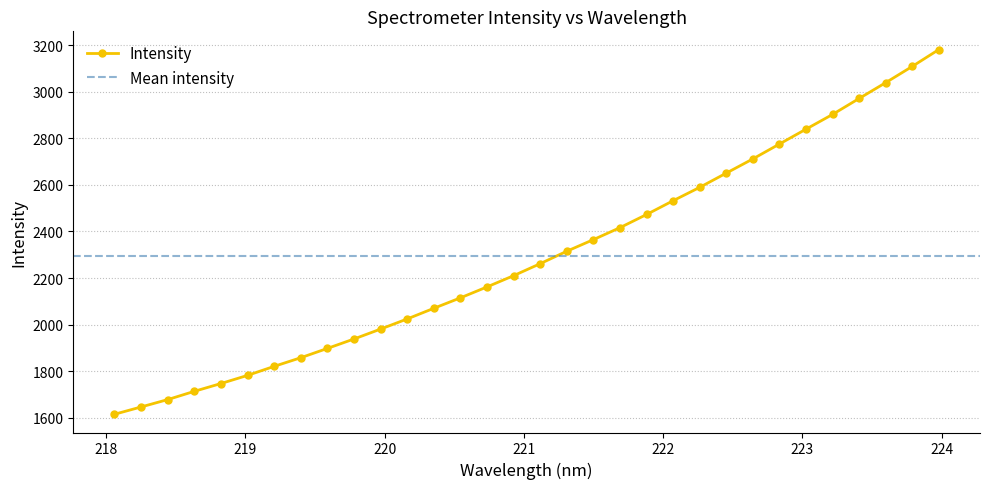

Reading left to right, what are all the values shown in this chart?

1615.3	1646.8	1678.4	1713.9	1747.3	1782.3	1821.1	1858.2	1898.1	1938.6	1981.1	2024.6	2070.3	2115.1	2162.0	2210.4	2261.8	2315.2	2365.0	2416.4	2472.9	2532.1	2589.5	2650.5	2711.5	2775.4	2839.2	2902.4	2970.9	3038.8	3108.5	3180.9